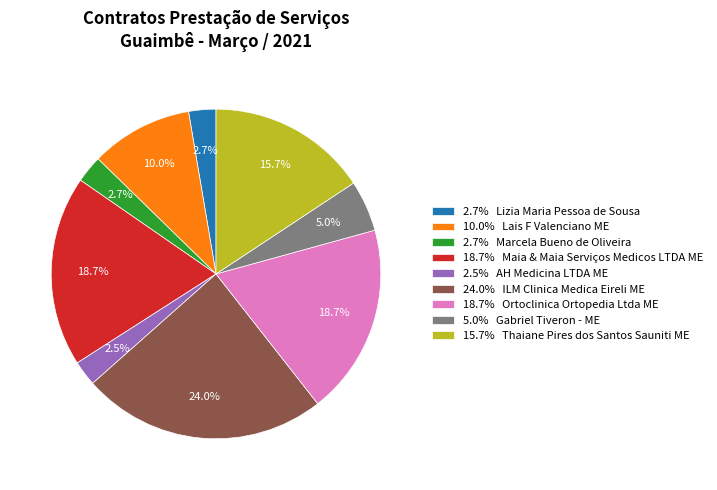

Is 2.7% Lizia Maria Pessoa de Sousa the majority of the pie?

No